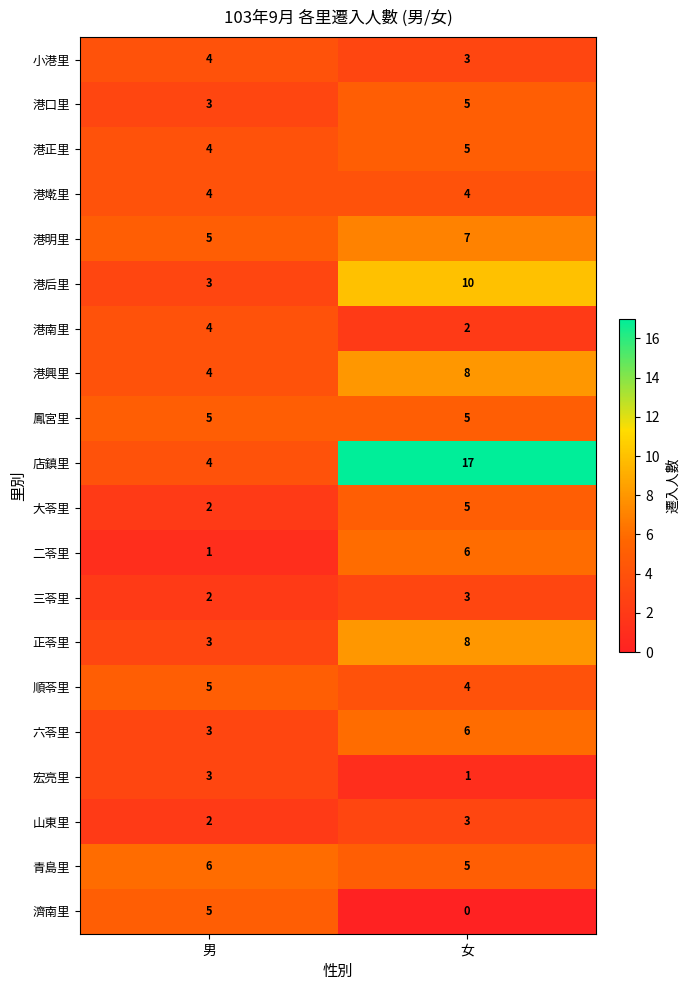

What is the greatest value displayed?

17